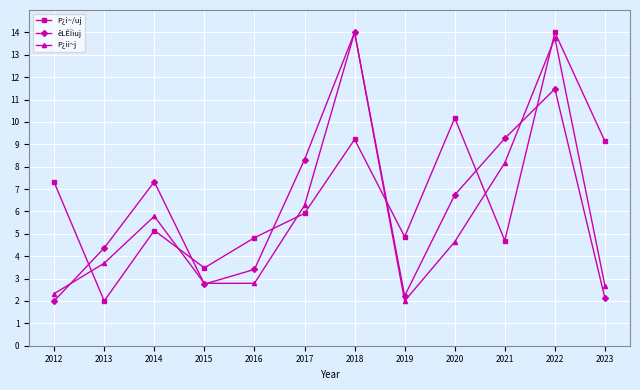

What are all the series names shown in the legend?

P¿i~/uj, êLÊÏiuj, P¿ii~j